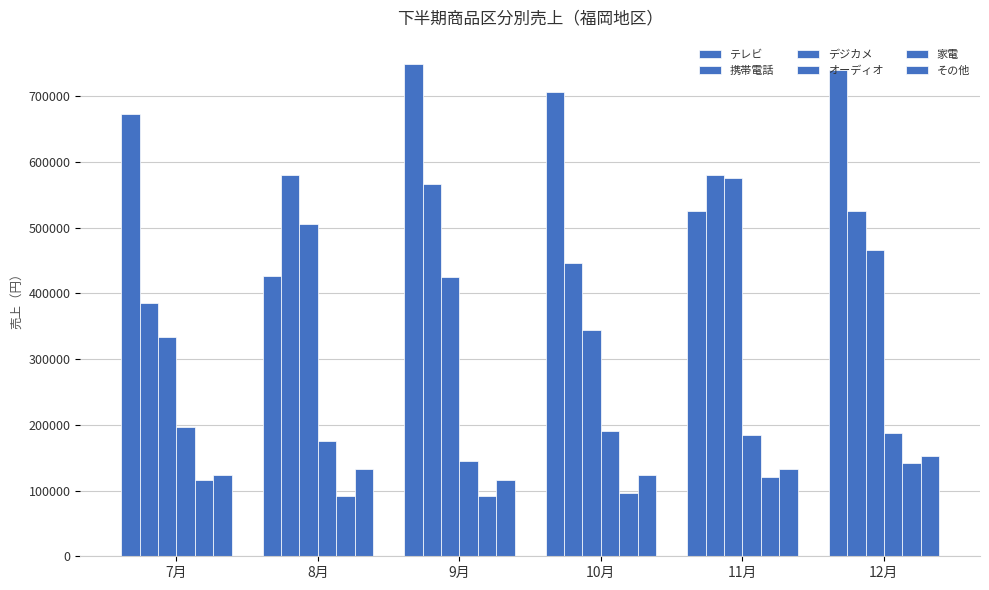

What is the label of the 2nd bar from the right?

11月